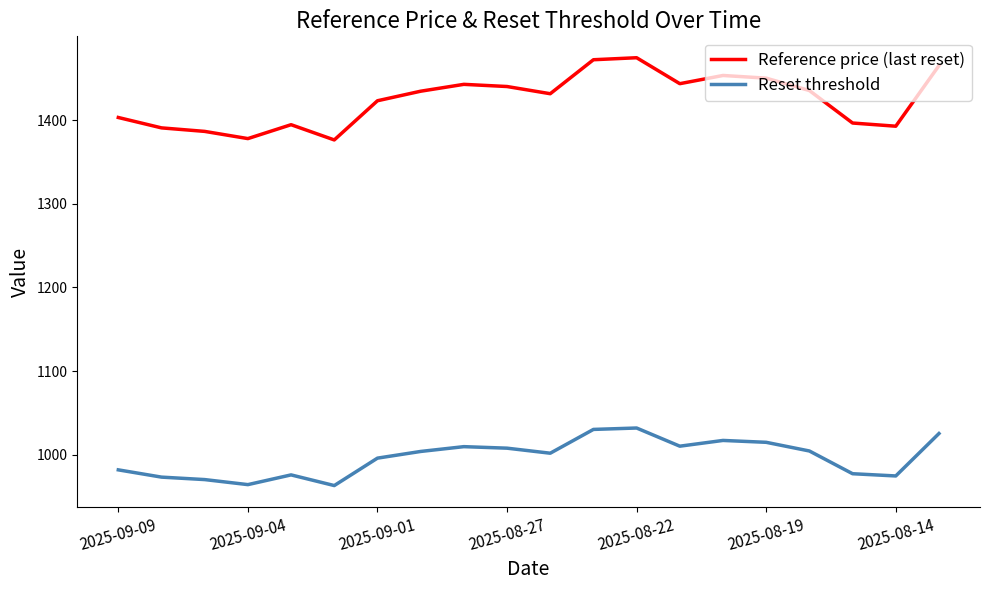

What is the greatest value displayed?

1474.4